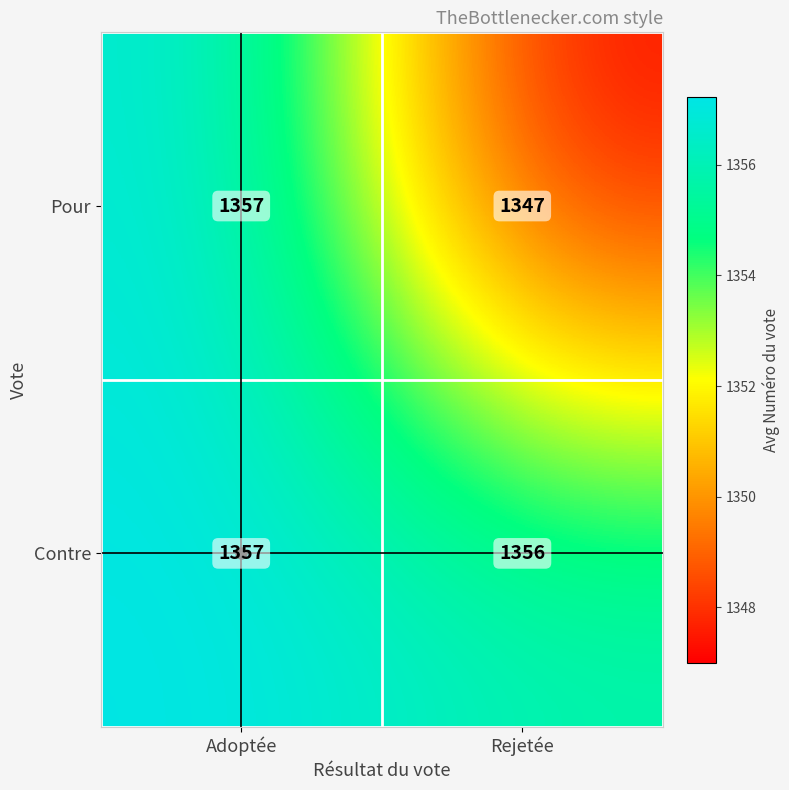

Rank the series by their average value, from highest to lowest.

Contre, Pour